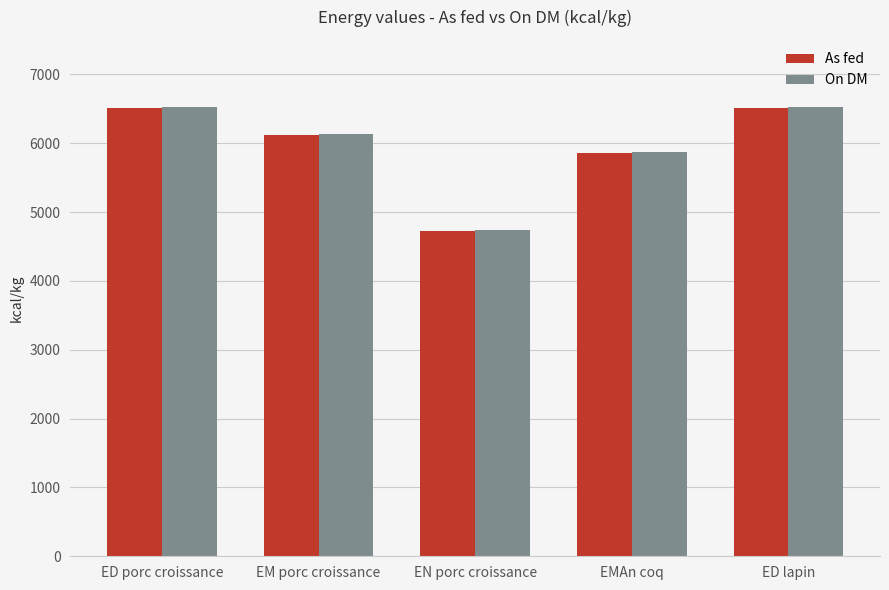

What is the sum of the As fed values at EMAn coq and EN porc croissance?

10580